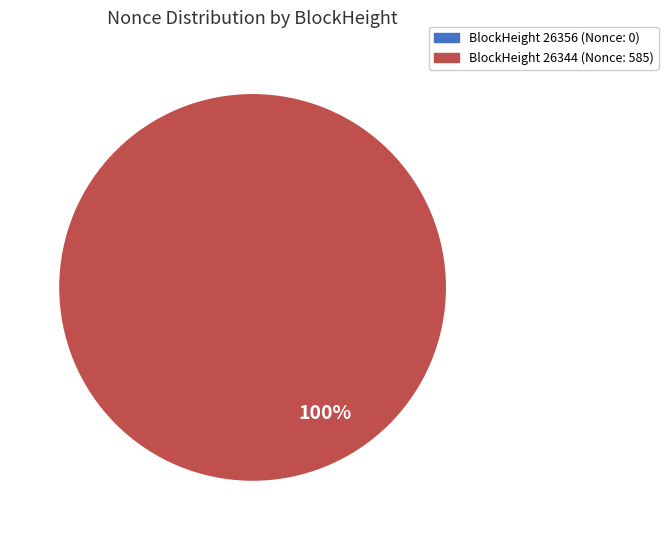

Which category has the smallest portion of the pie?

26356